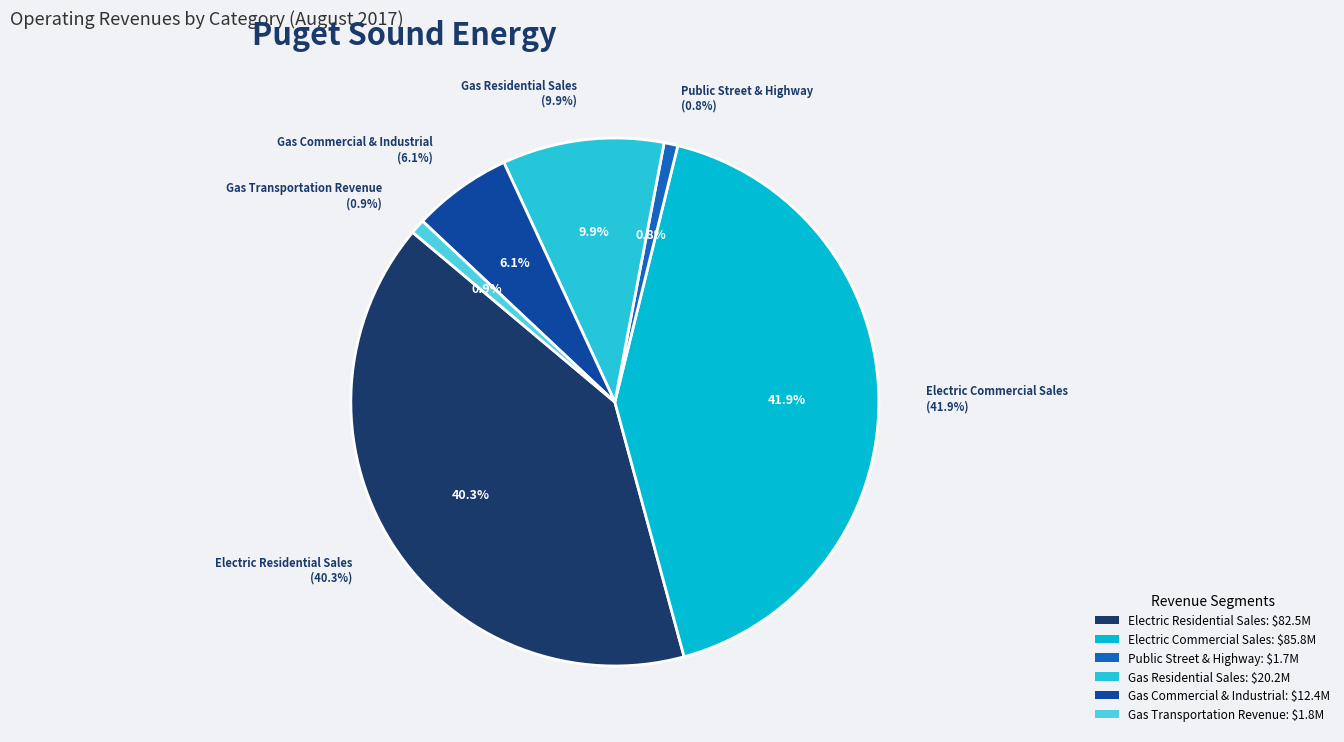

What is the smallest slice in the pie chart?

Public Street & Highway